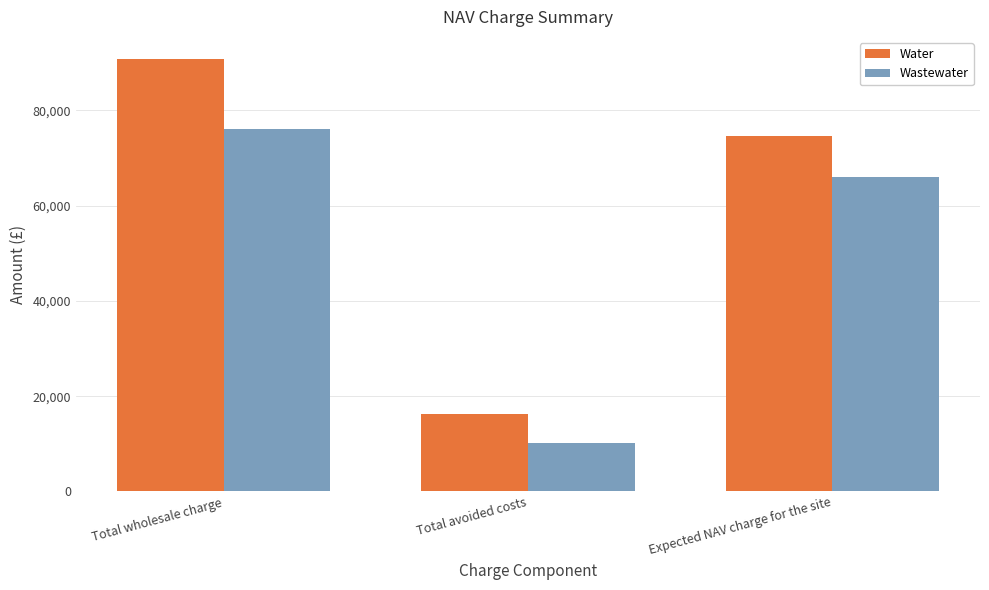

At which label is Wastewater closest to 43183?

Expected NAV charge for the site